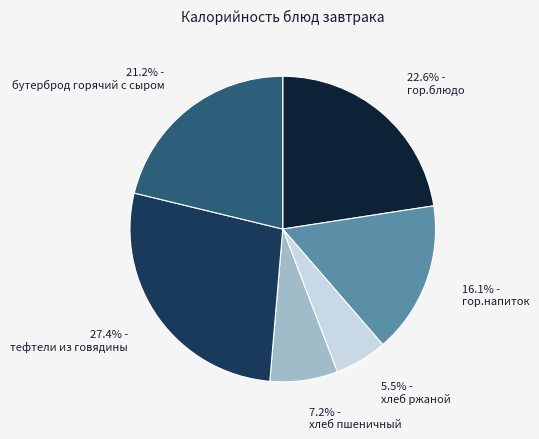

Count the number of slices in the pie.

6